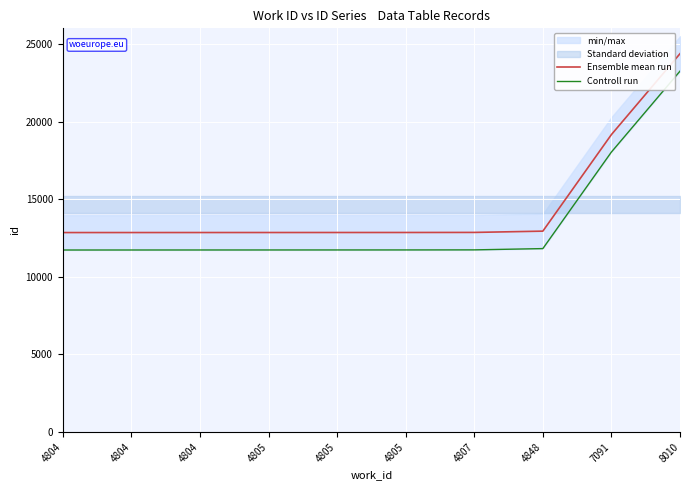

What is the value of the Ensemble mean run point at the 5th from the left?

12852.0